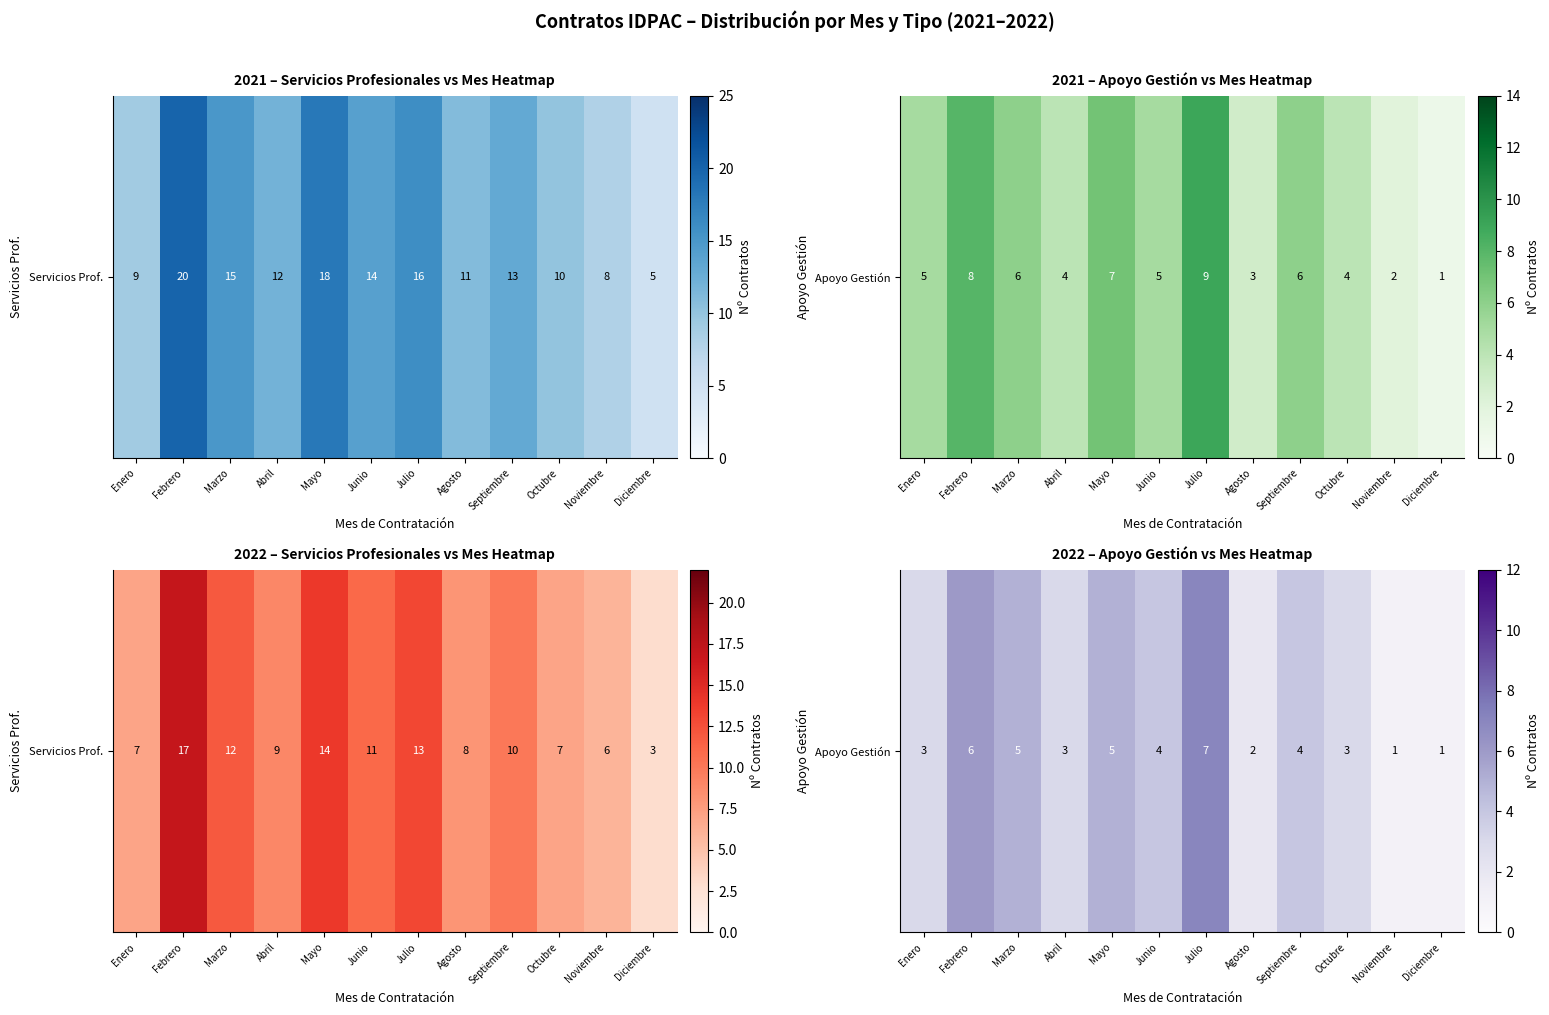

What is the change in value from Abril to Septiembre?

+1